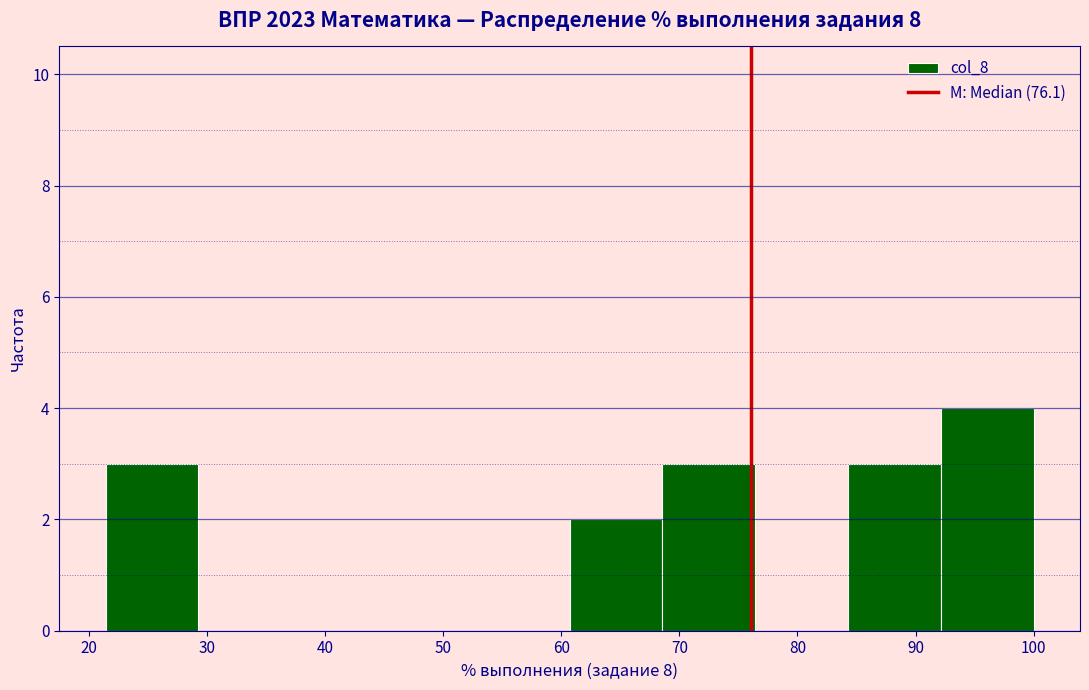

How tall is the bar that spans 84 to 92 on the x-axis? Neither the bar edges nor the heights are printed on the chart, so give them approximately, as read against the axes.

3